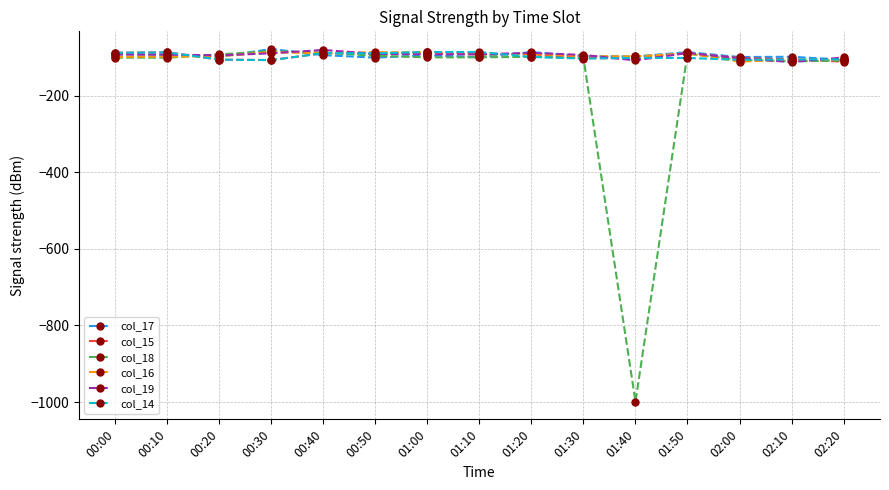

What is the label of the 8th point from the left?

01:10